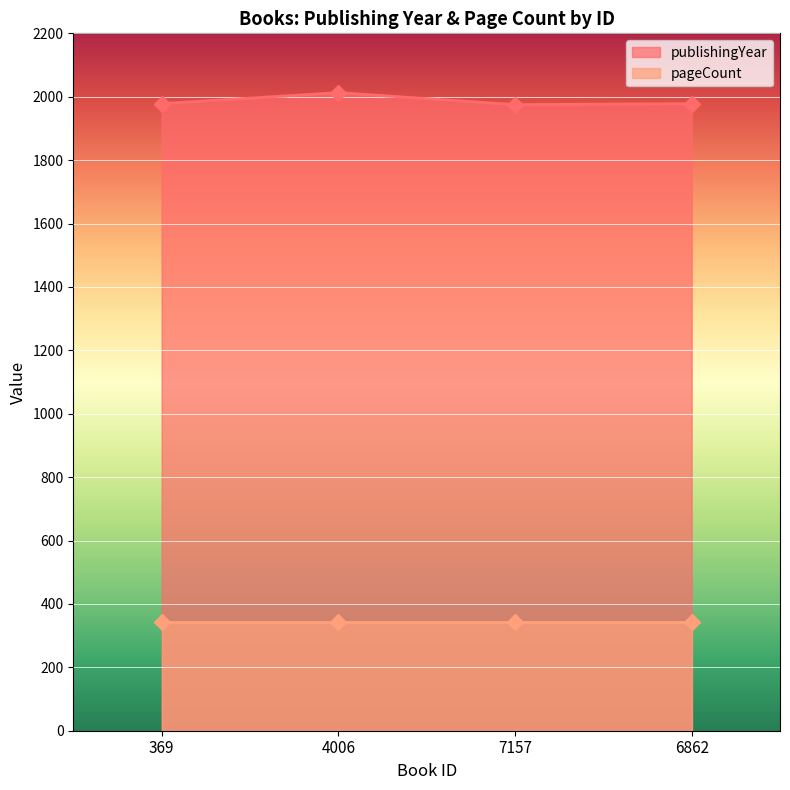

Which label corresponds to the smallest value in the chart?

7157